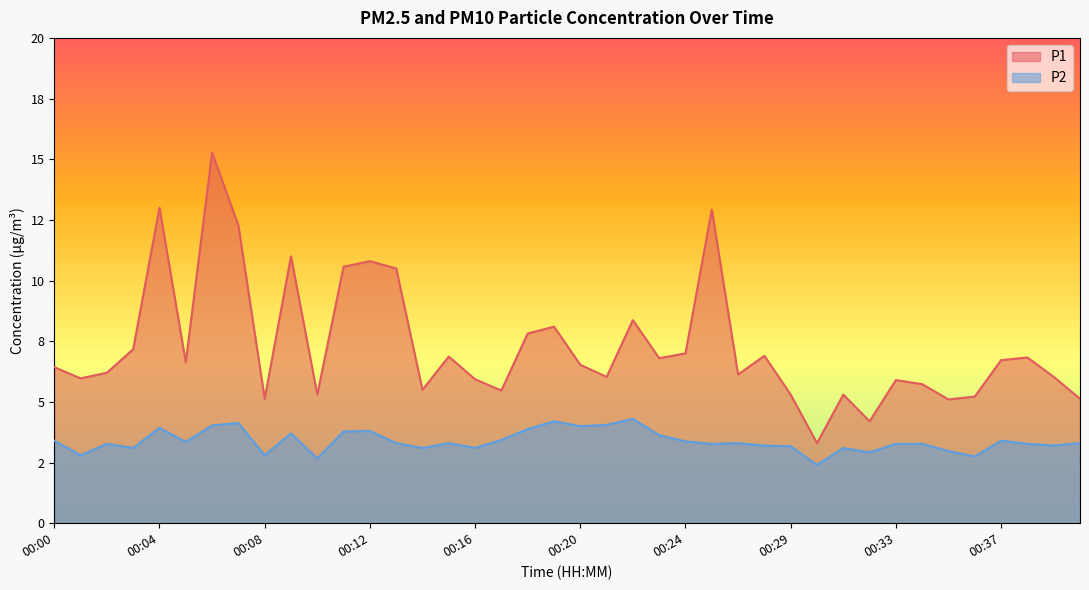

Reading left to right, what are all the values shown in this chart?

P1: 00:00=6.4	00:01=6.0	00:02=6.2	00:03=7.2	00:04=13.0	00:05=6.6	00:06=15.3	00:07=12.3	00:08=5.1	00:09=11.0	00:10=5.3	00:11=10.6	00:12=10.8	00:13=10.5	00:14=5.5	00:15=6.9	00:16=5.9	00:17=5.5	00:18=7.8	00:19=8.1	00:20=6.5	00:21=6.0	00:22=8.4	00:23=6.8	00:24=7.0	00:25=12.9	00:27=6.1	00:28=6.9	00:29=5.3	00:30=3.3	00:31=5.3	00:32=4.2	00:33=5.9	00:34=5.7	00:35=5.1	00:36=5.2	00:37=6.7	00:38=6.8	00:39=6.0	00:40=5.1
P2: 00:00=3.4	00:01=2.8	00:02=3.3	00:03=3.1	00:04=3.9	00:05=3.4	00:06=4.0	00:07=4.1	00:08=2.8	00:09=3.7	00:10=2.7	00:11=3.8	00:12=3.8	00:13=3.3	00:14=3.1	00:15=3.3	00:16=3.1	00:17=3.4	00:18=3.9	00:19=4.2	00:20=4.0	00:21=4.0	00:22=4.3	00:23=3.6	00:24=3.4	00:25=3.3	00:27=3.3	00:28=3.2	00:29=3.2	00:30=2.4	00:31=3.1	00:32=2.9	00:33=3.3	00:34=3.3	00:35=3.0	00:36=2.8	00:37=3.4	00:38=3.3	00:39=3.2	00:40=3.3